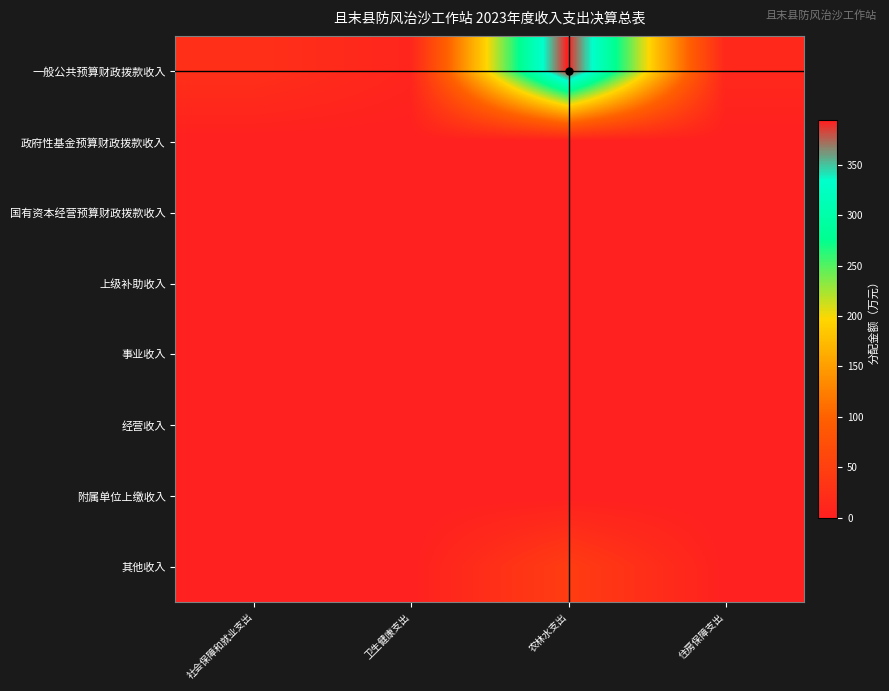

List the series in order of their peak value, lowest first.

政府性基金预算财政拨款收入, 国有资本经营预算财政拨款收入, 上级补助收入, 事业收入, 经营收入, 附属单位上缴收入, 其他收入, 一般公共预算财政拨款收入